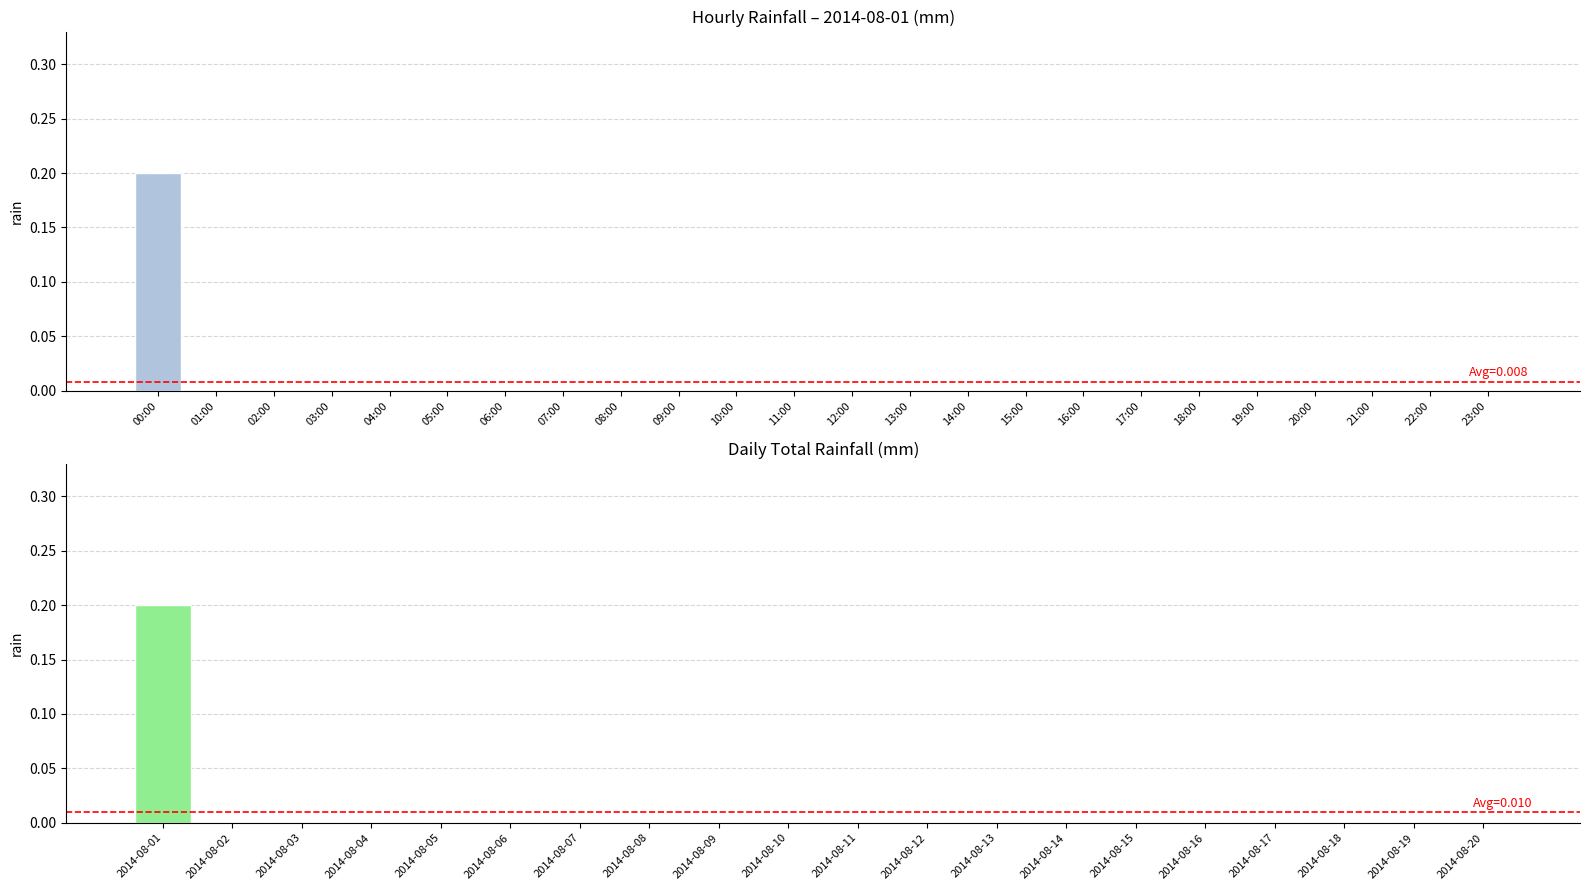

What is the greatest value displayed?

0.2